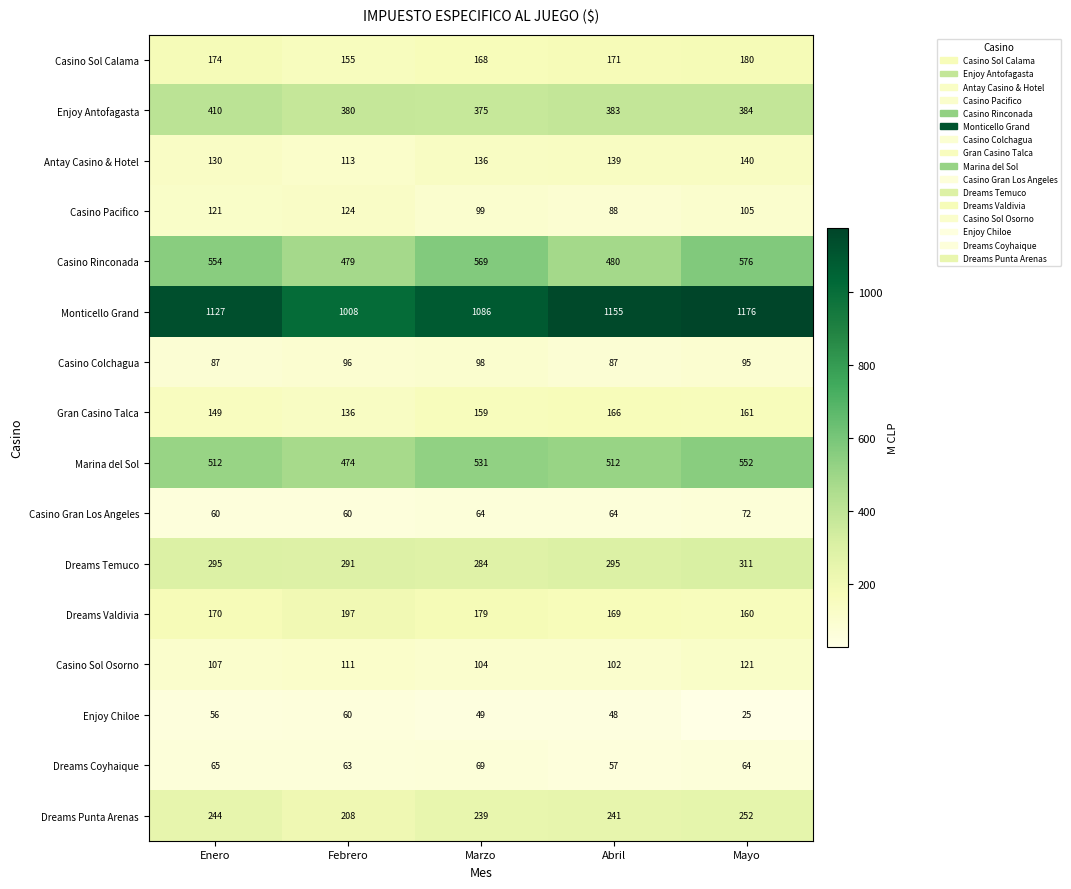

What is the sum of the Dreams Coyhaique values at Febrero and Abril?

120